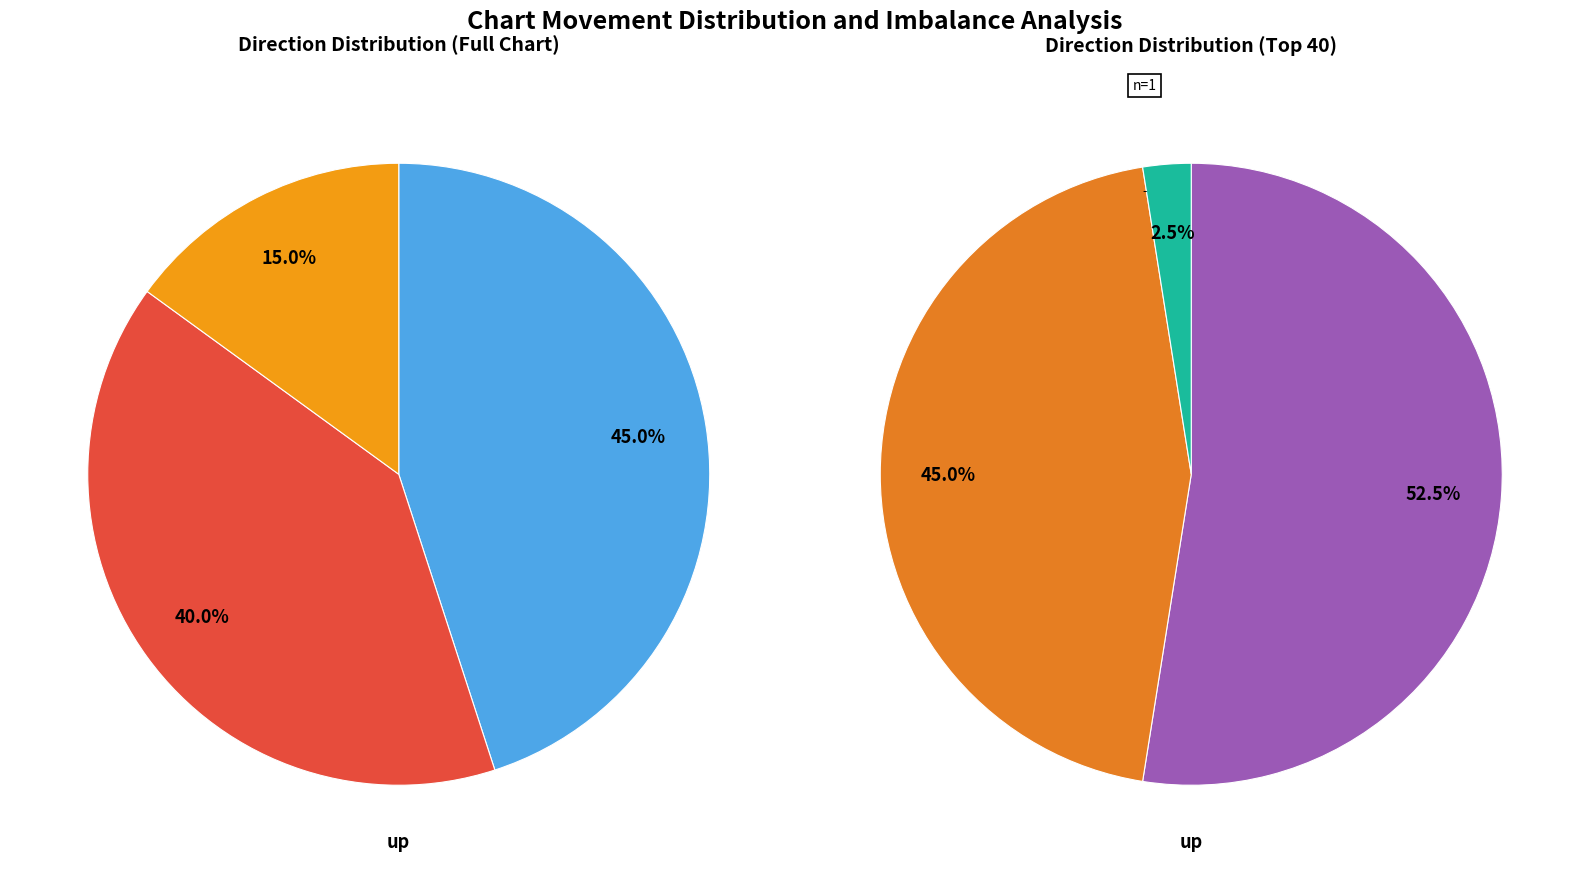

How many slices are in this pie chart?

3